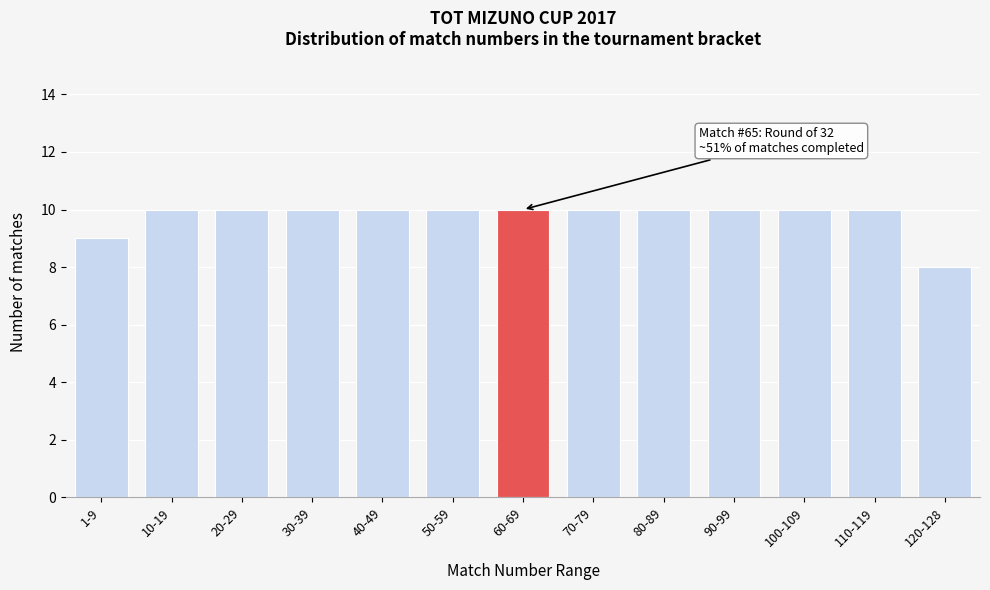

Reading left to right, what are all the values shown in this chart?

9	10	10	10	10	10	10	10	10	10	10	10	8